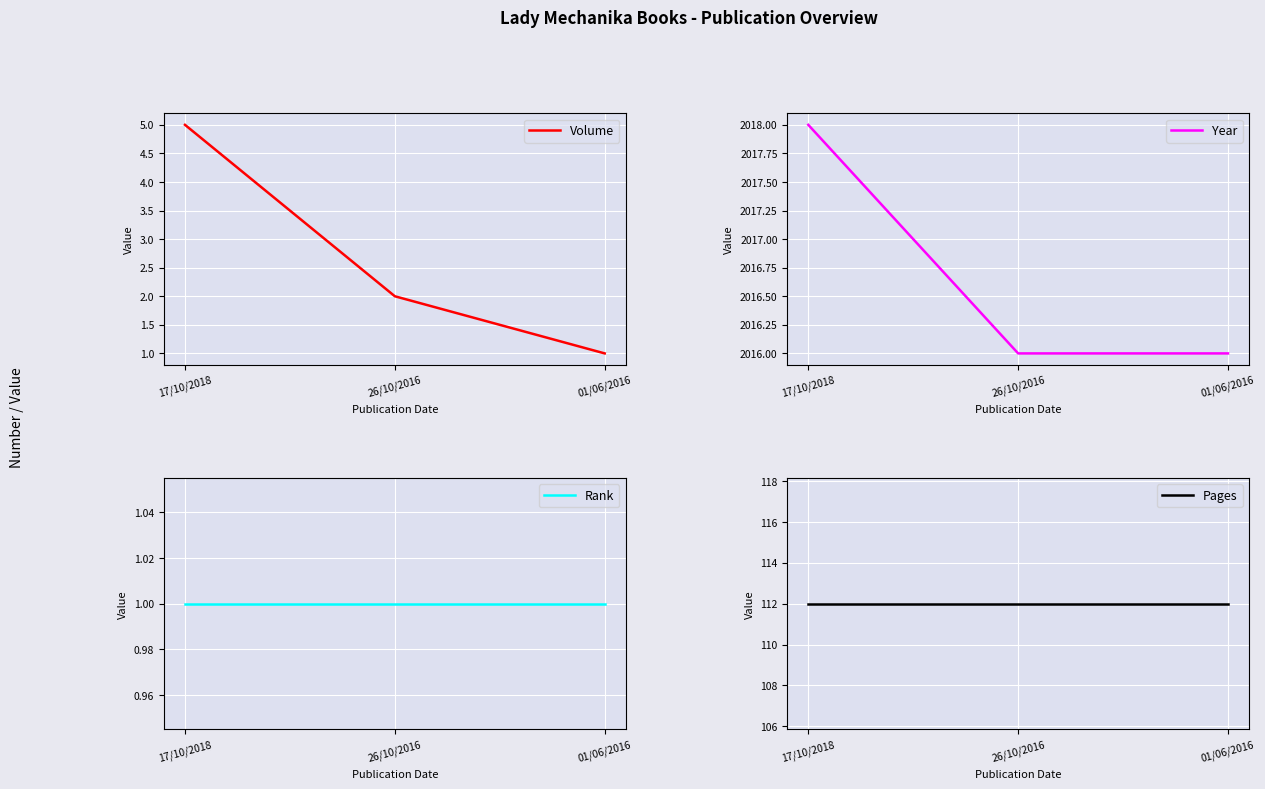

What are all the series names shown in the legend?

Volume, Year, Rank, Pages